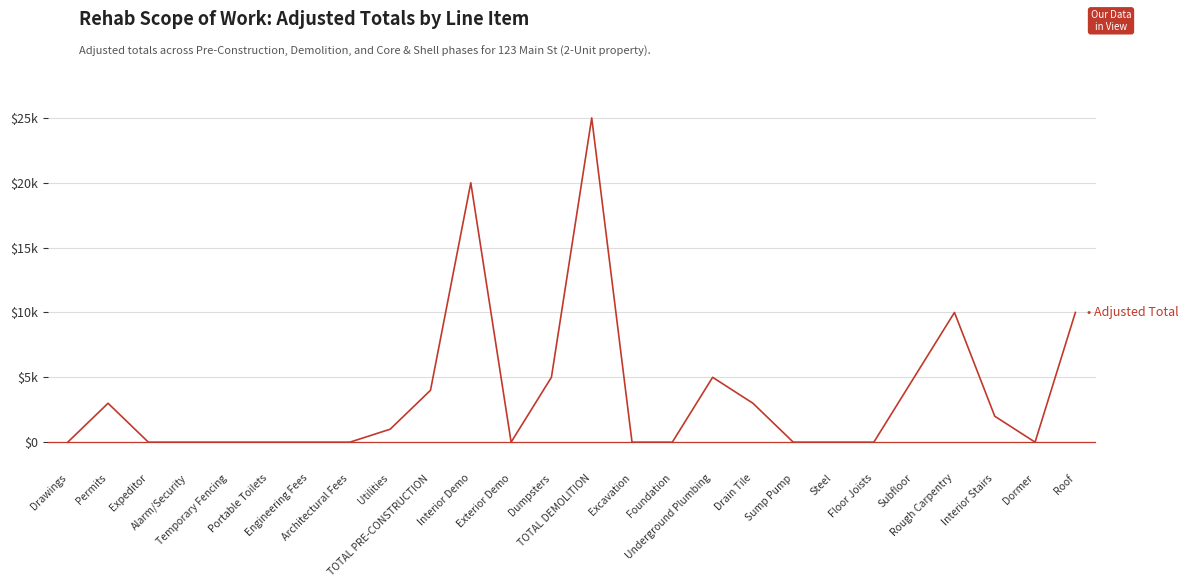

Where is the data nearest to the value 12500?

Rough Carpentry